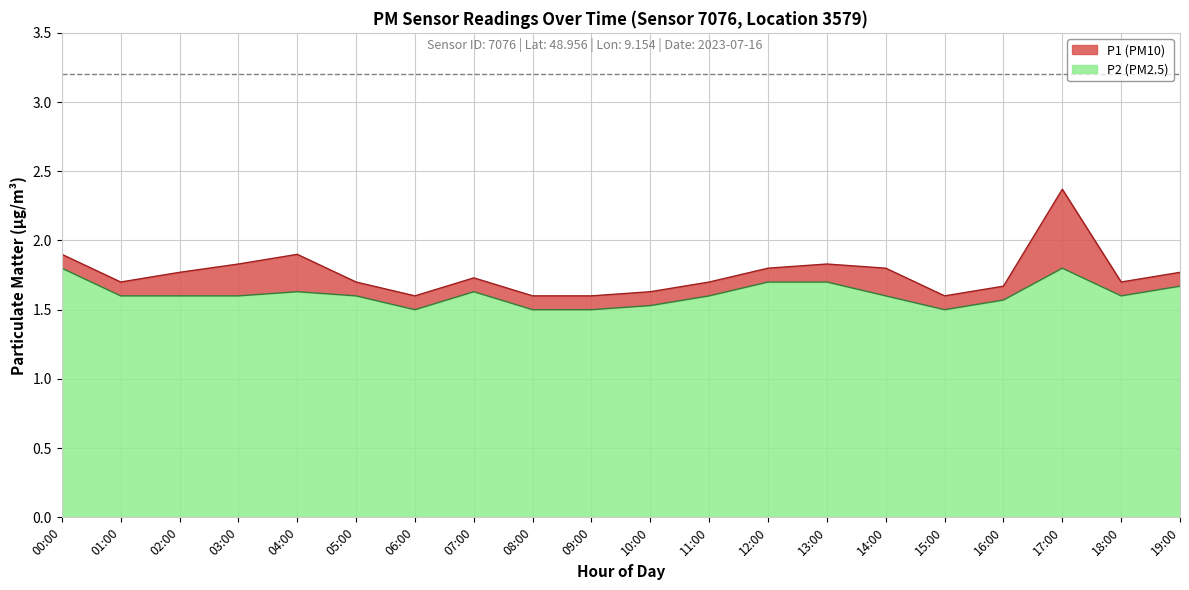

Rank the series at 04:00 from highest to lowest value.

P1, P2